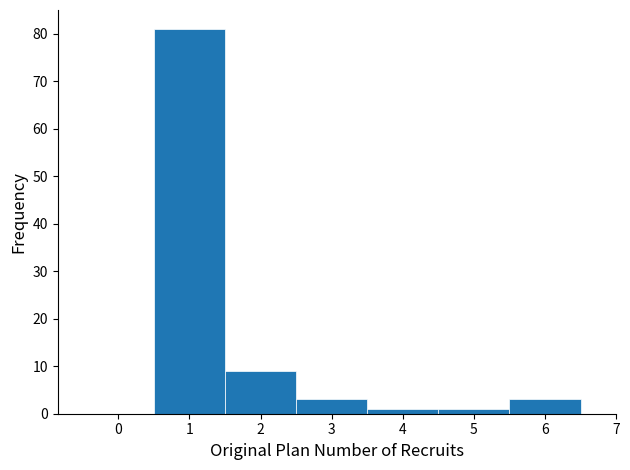

Reading left to right, list every bar in this chart as the range it spans on the x-axis followed by its height. The values are not printed on the chart, so give them approximately, as read against the axis.

-0.5 to 0.5: 0
0.5 to 1.5: 81
1.5 to 2.5: 9
2.5 to 3.5: 3
3.5 to 4.5: 1
4.5 to 5.5: 1
5.5 to 6.5: 3